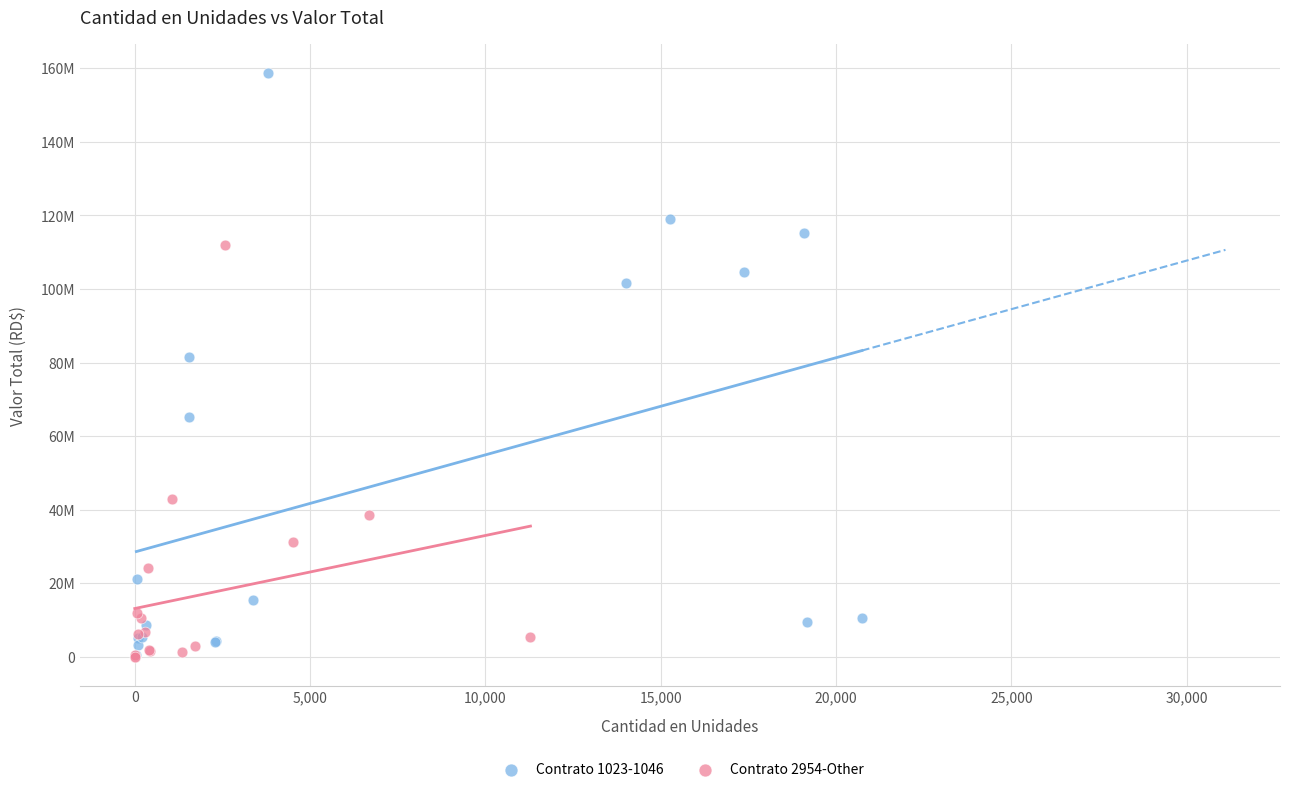

What are all the series names shown in the legend?

Contrato 1023-1046, Contrato 2954-Other